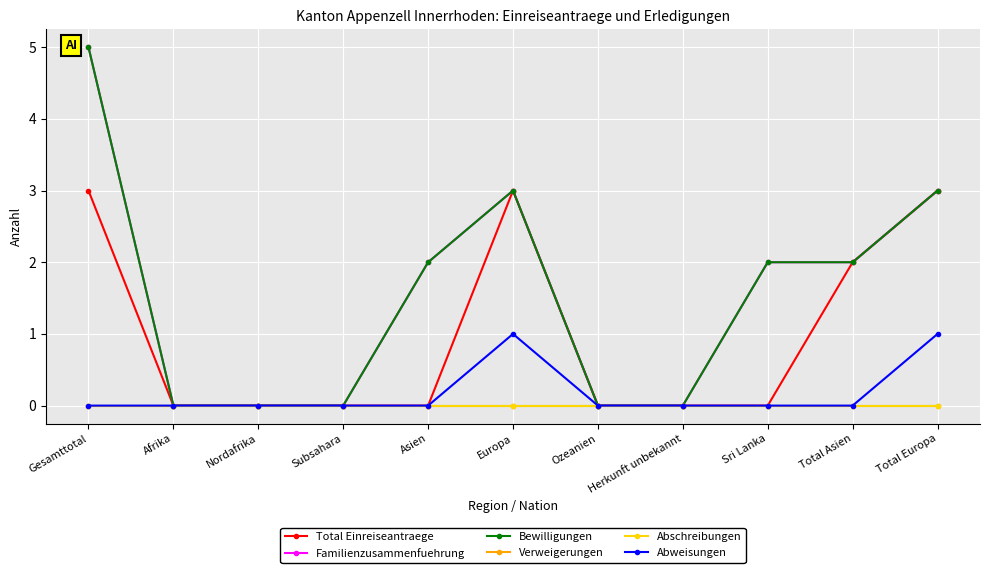

Does the chart have visible grid lines?

Yes